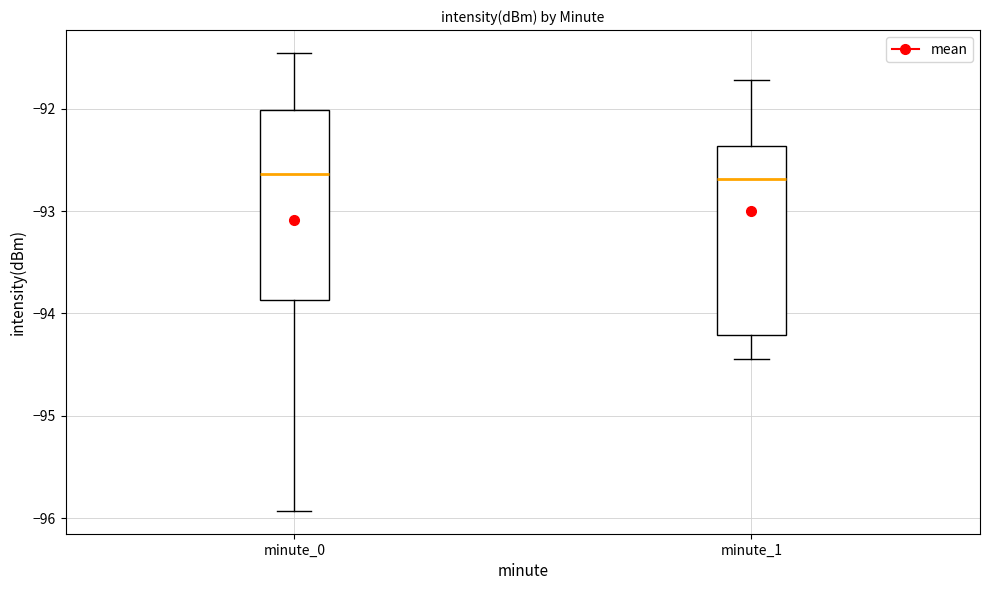

Where is the lower edge of the box for minute_1 on the y-axis? The values are not printed on the chart, so give them approximately, as read against the axis.

-94.2